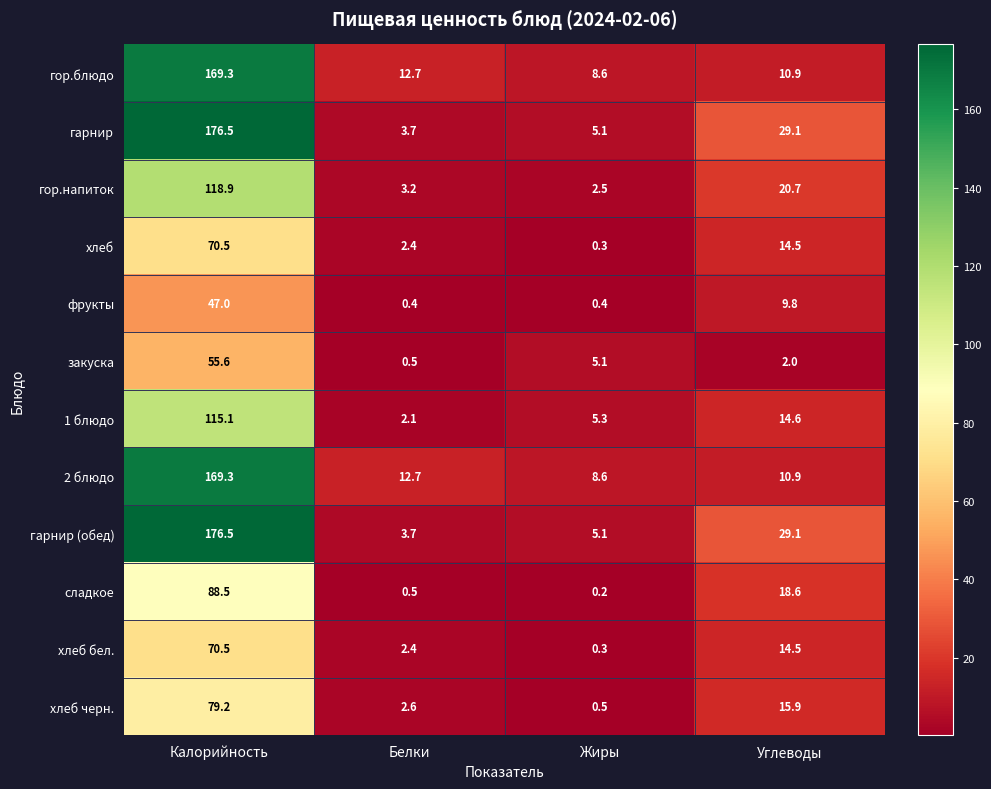

What value does the гарнир series have at Углеводы?

29.1